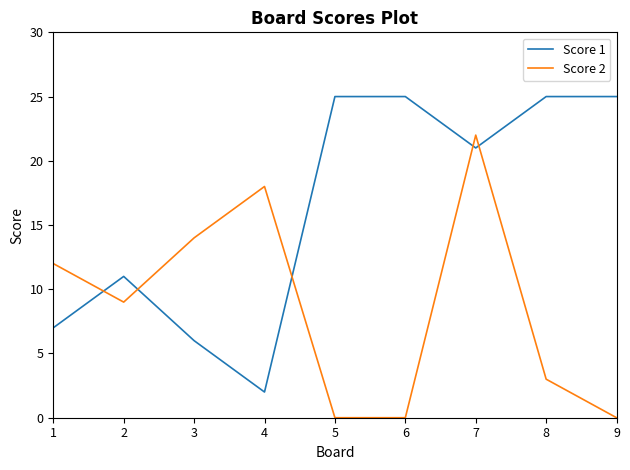

At which label does Score 1 reach its minimum?

4